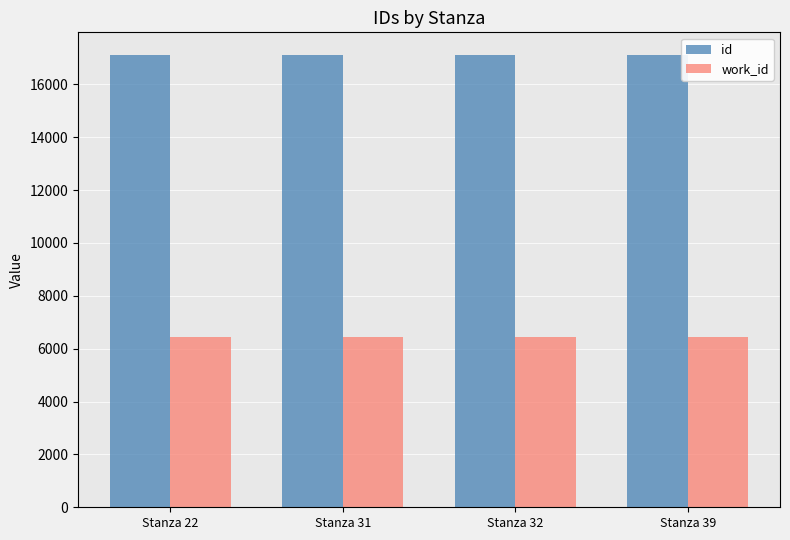

What is the greatest value displayed?

17109